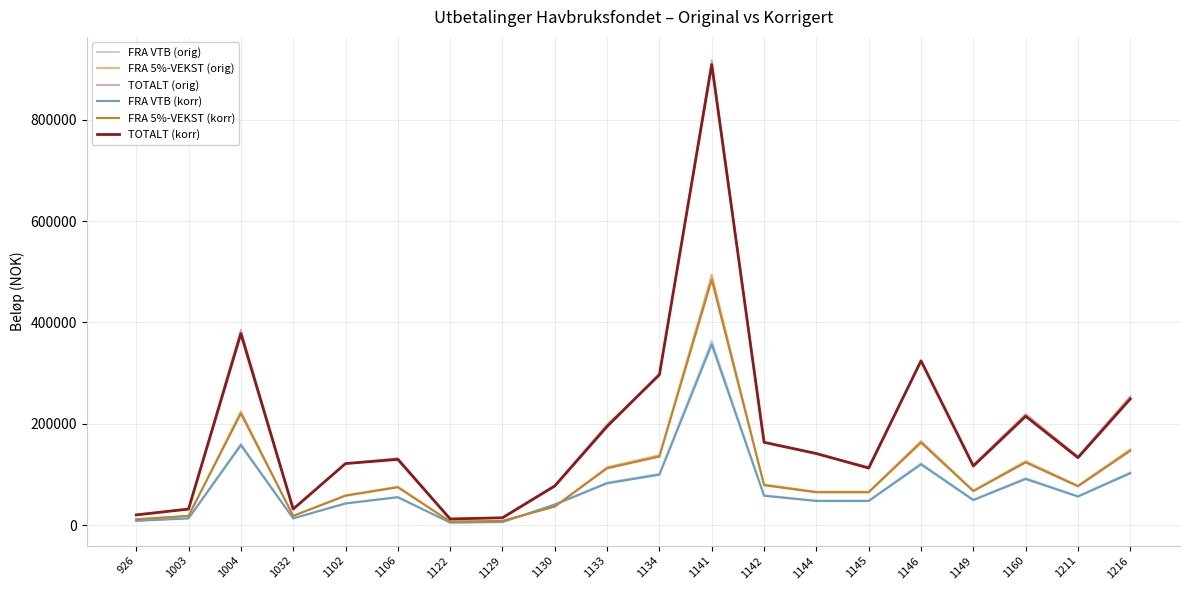

What is the maximum value for FRA 5%-VEKST (korr)?

484147.8